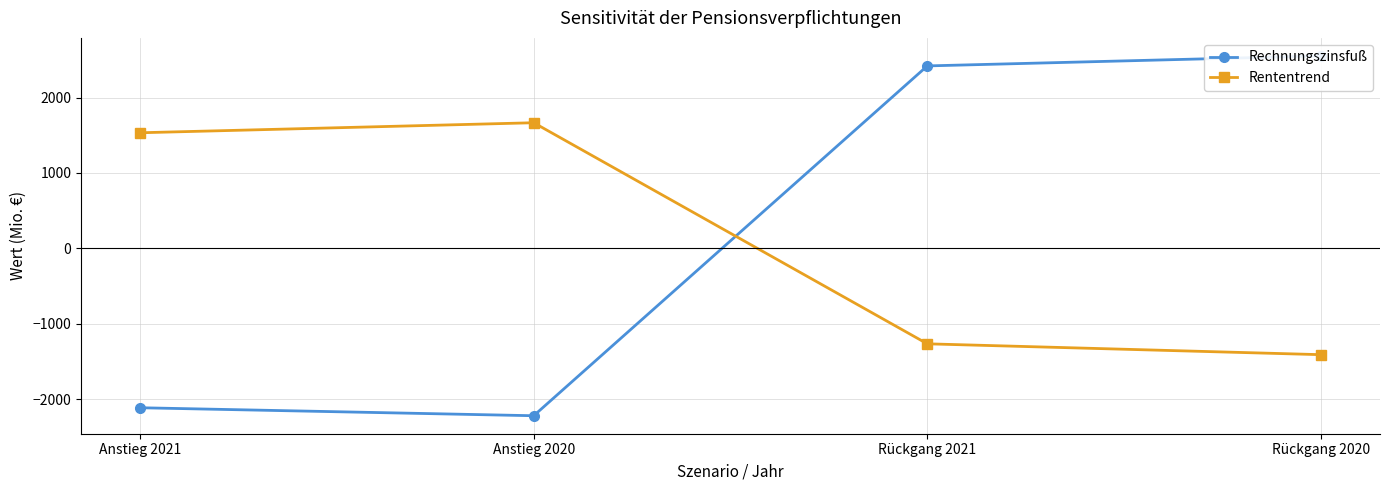

Rank the series by their average value, from lowest to highest.

Rententrend, Rechnungszinsfuß